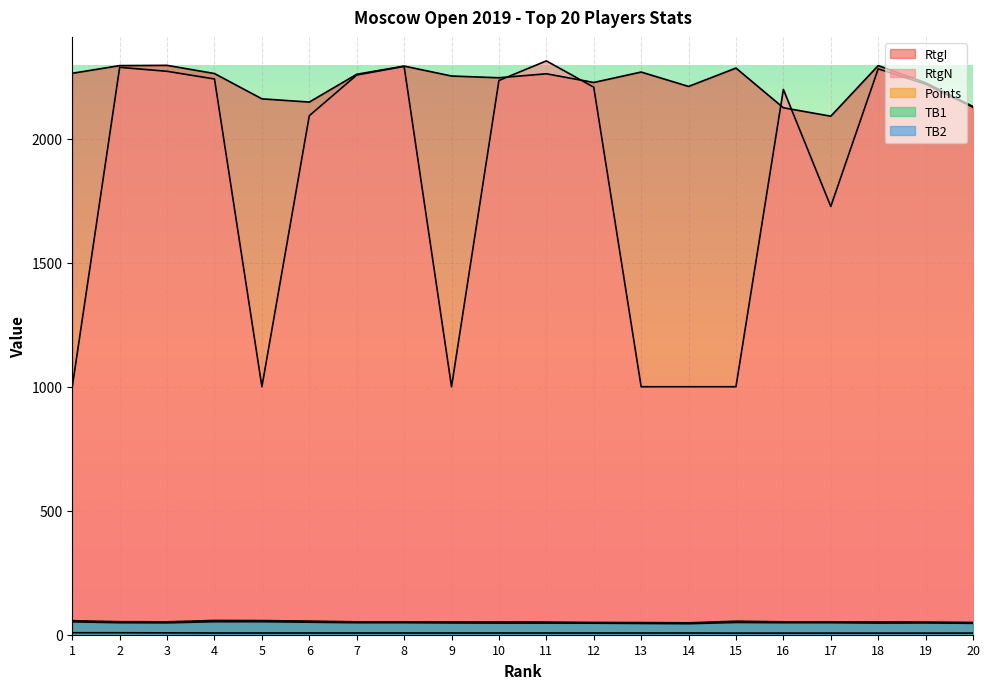

True or false: Pts has more than 1 points higher than both neighbors.

False